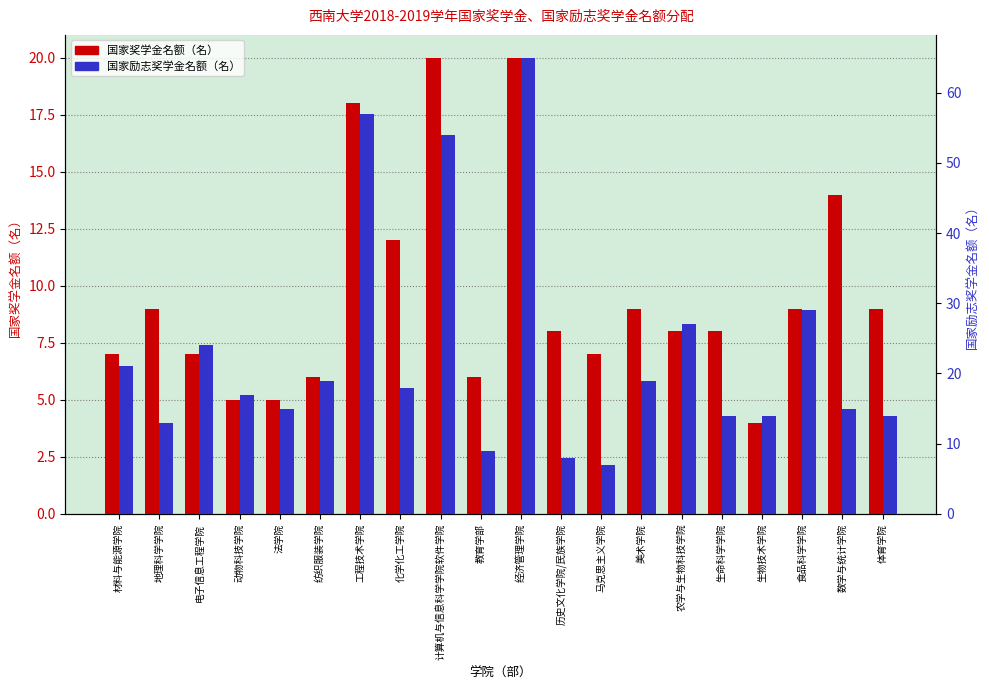

How many data points in 国家励志奖学金名额（名） are above 18?

9